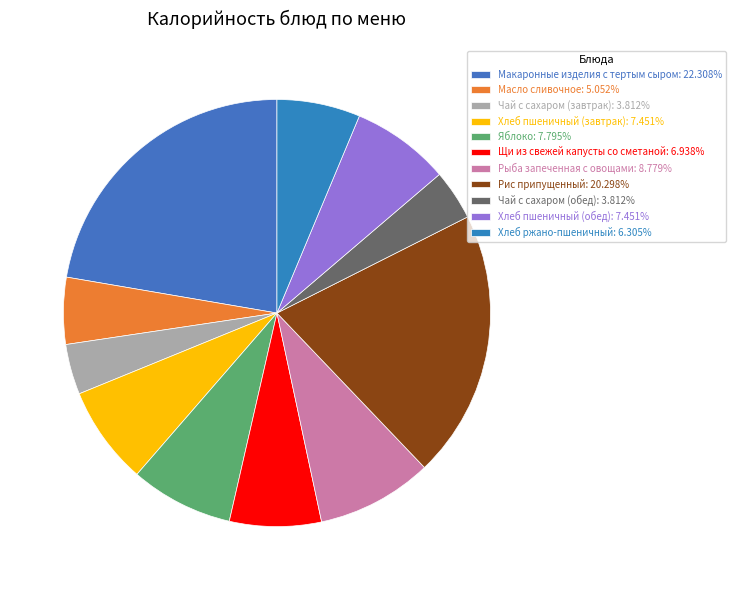

Which slice is the smallest?

Чай с сахаром (завтрак)